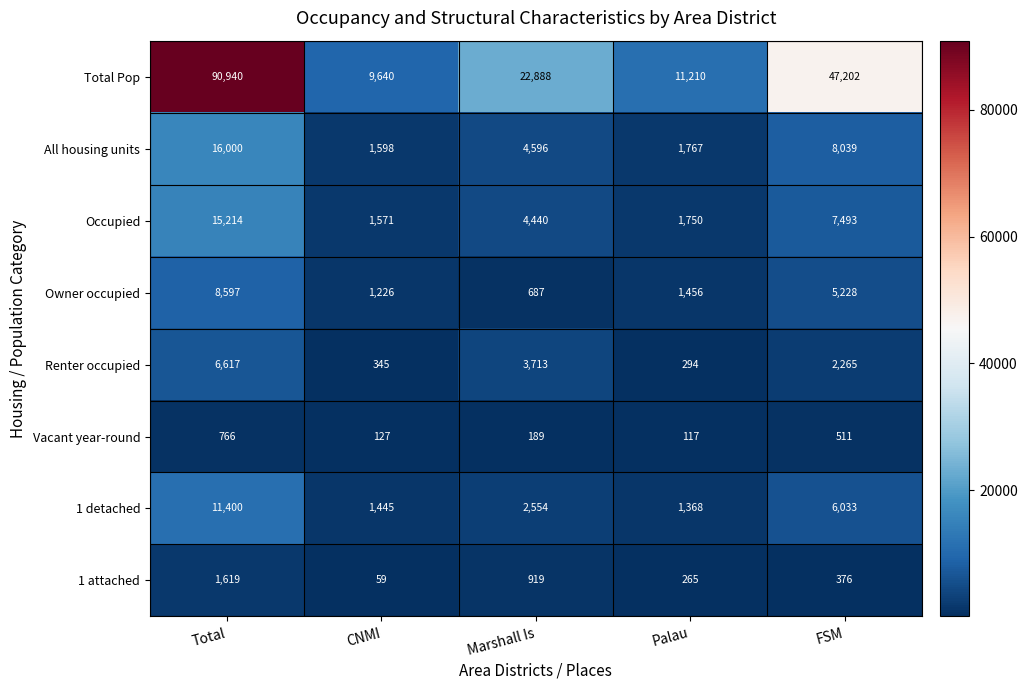

Read the 1 attached value at Marshall Is.

919